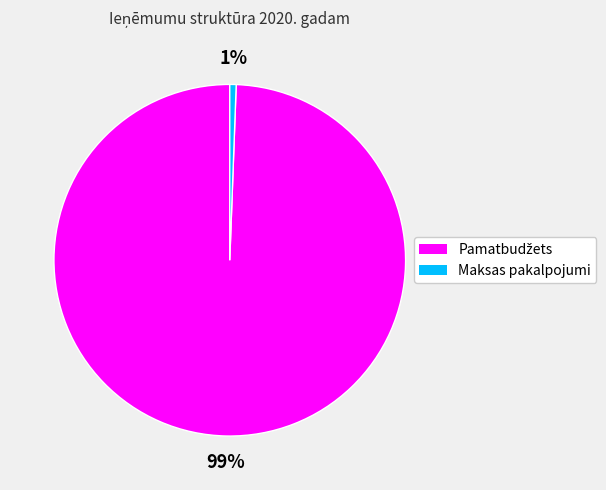

The Maksas pakalpojumi slice represents 1% of the pie. True or false?

True